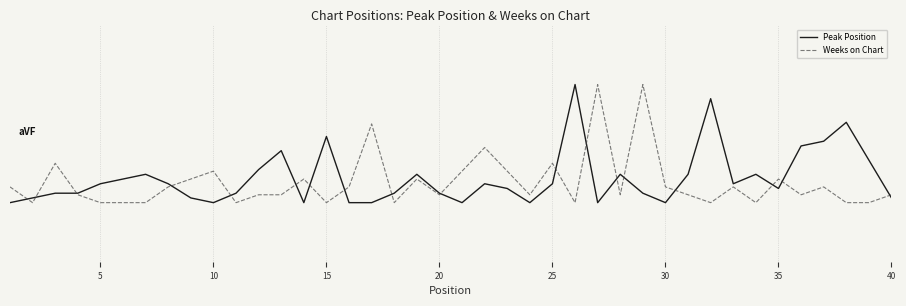

Does the chart display data point markers on the line(s)?

No